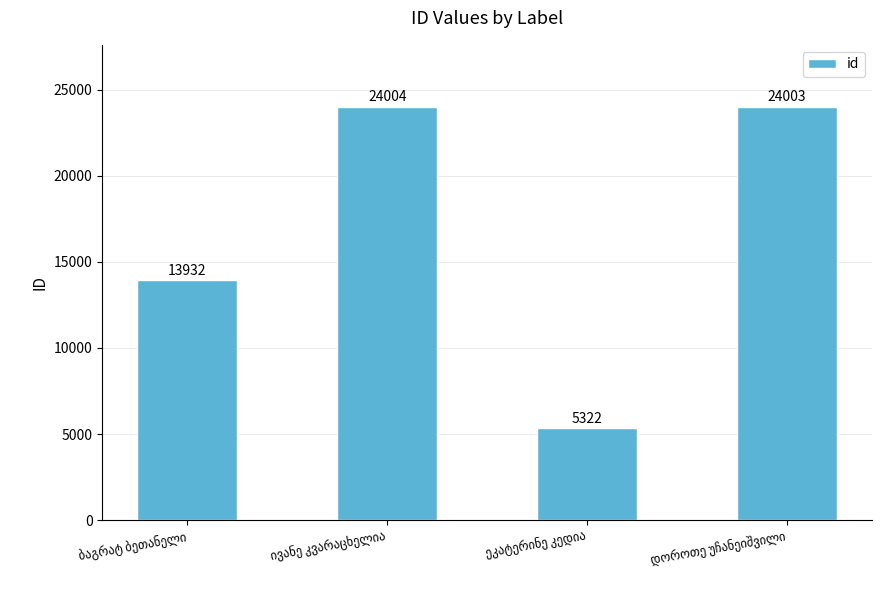

What is the difference between the maximum and minimum values?

18682